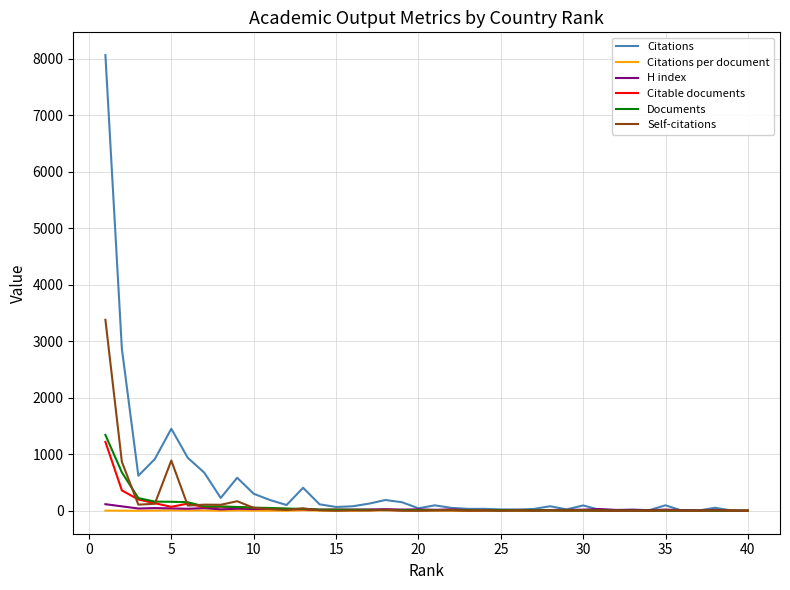

Which series has the widest spread of values?

Citations